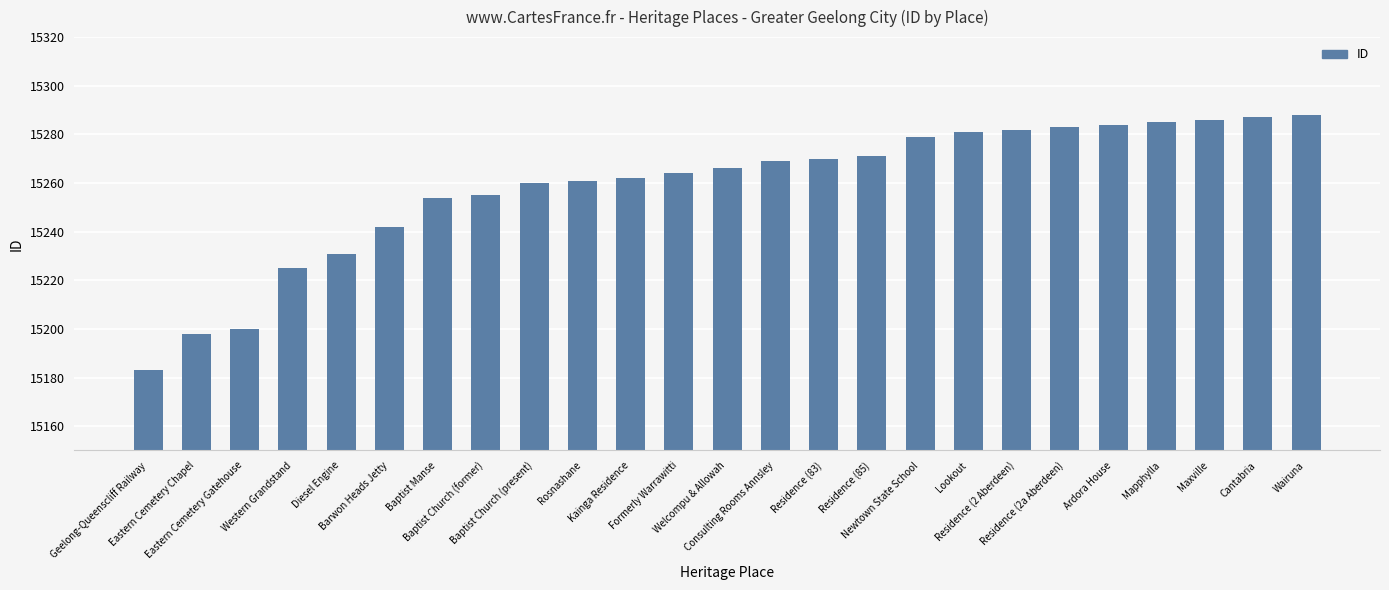

Reading left to right, list all the values displayed in this chart.

15183	15198	15200	15225	15231	15242	15254	15255	15260	15261	15262	15264	15266	15269	15270	15271	15279	15281	15282	15283	15284	15285	15286	15287	15288